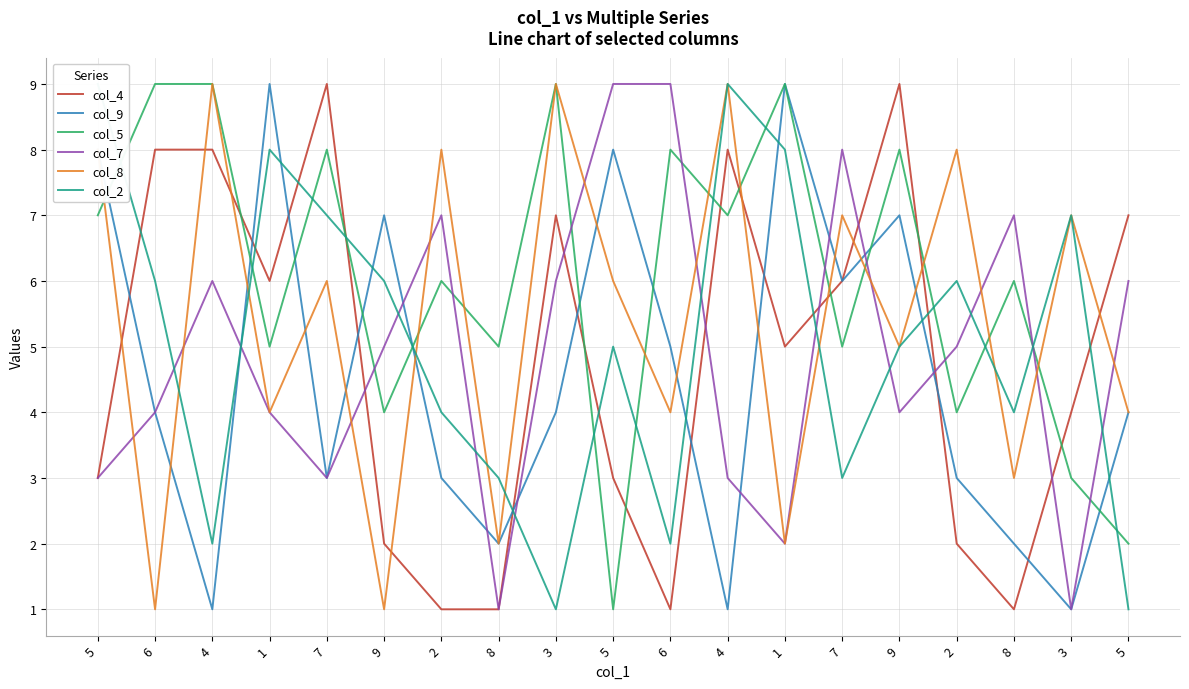

Which series has the largest total across all categories?

col_5